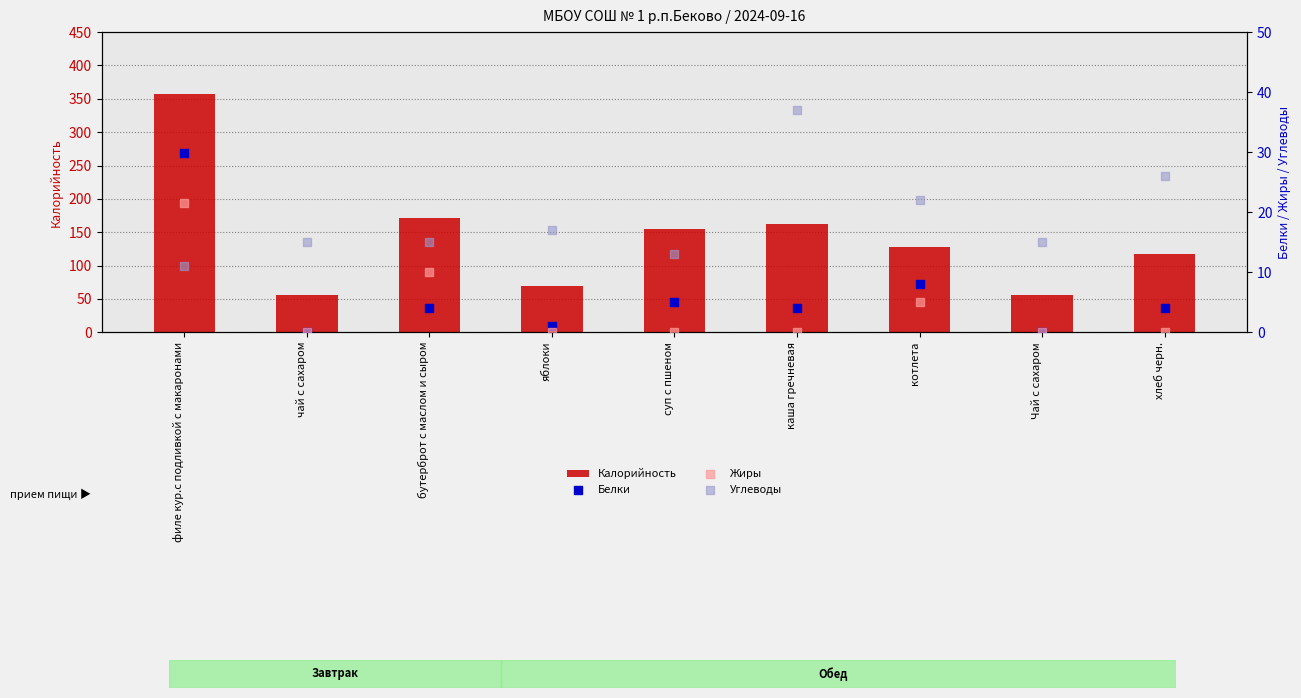

Is the value of Белки at бутерброт с маслом и сыром greater than the value of Калорийность at котлета?

No